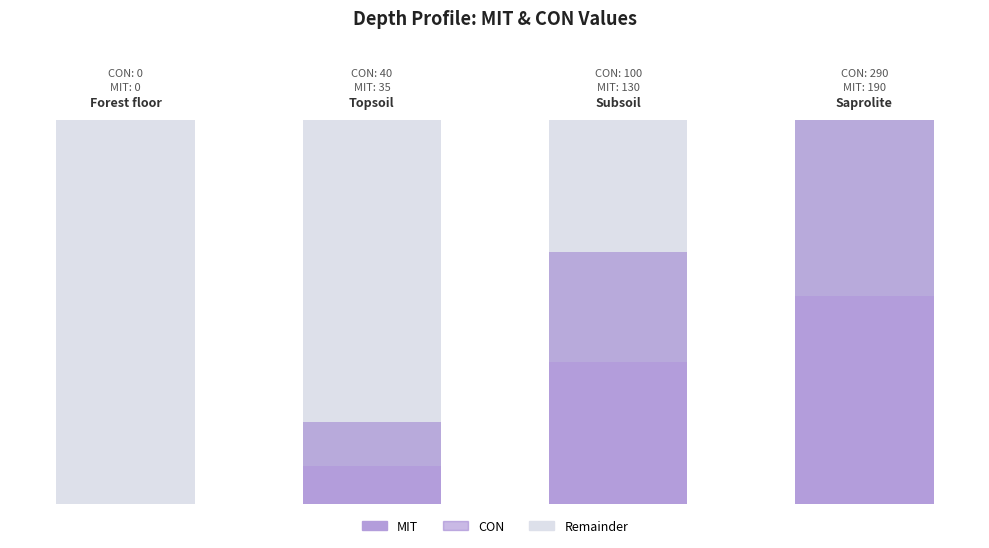

What is the difference between the highest and lowest values at Saprolite?

100